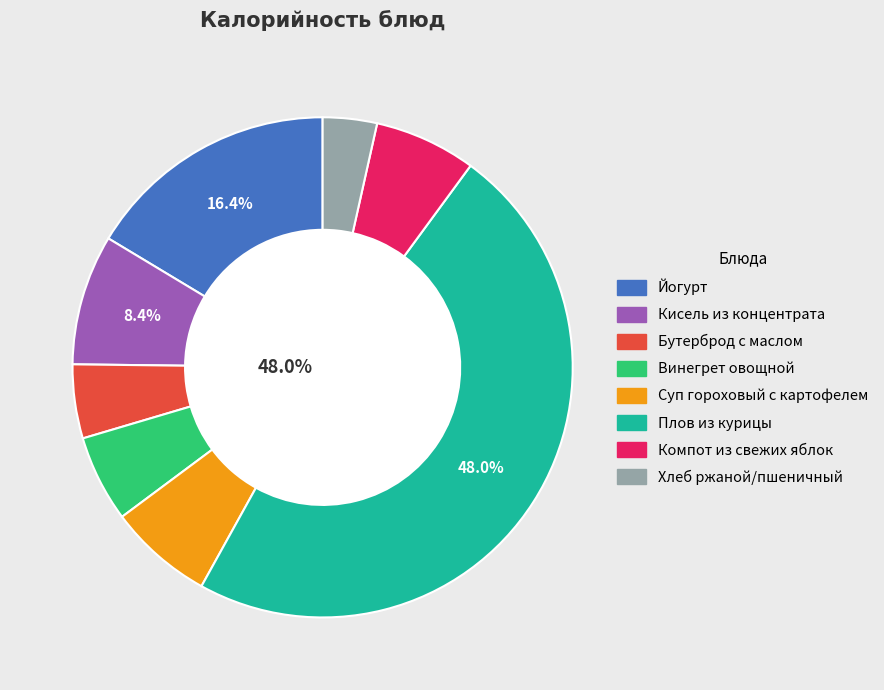

Rank the categories by value from highest to lowest.

Плов из курицы, Йогурт, Кисель из концентрата, Суп гороховый с картофелем, Компот из свежих яблок, Винегрет овощной, Бутерброд с маслом, Хлеб ржаной/пшеничный